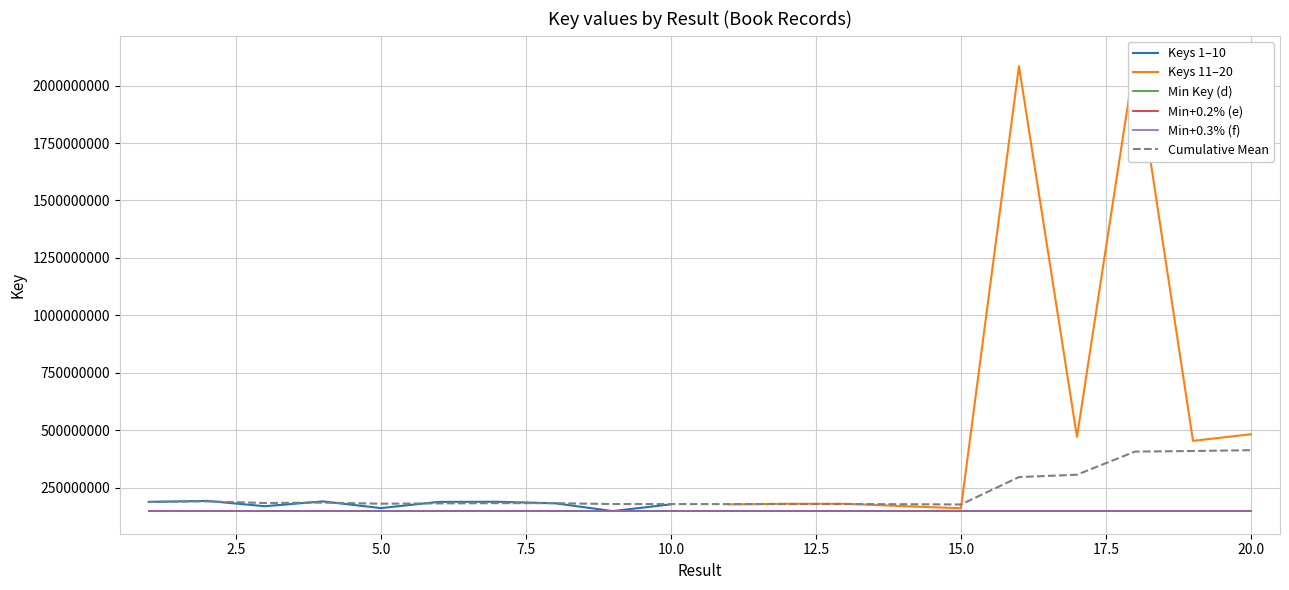

What is the highest value of the Min+0.3% (f) series?

149016581